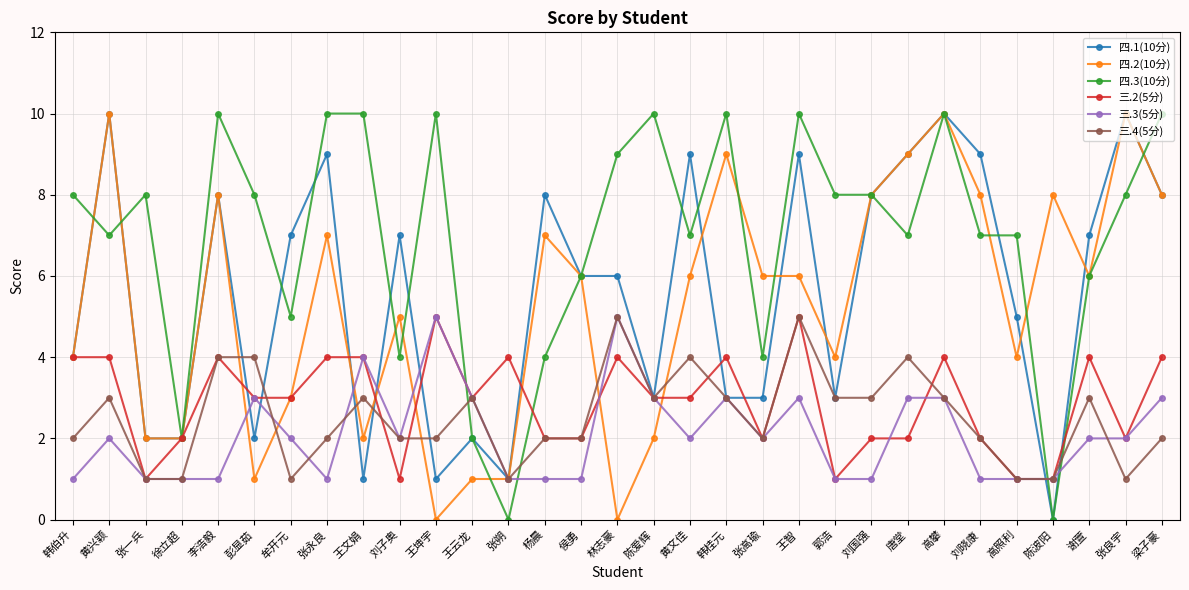

Between 黄兴颖 and 王云龙, which series saw the biggest shift?

四.2(10分)